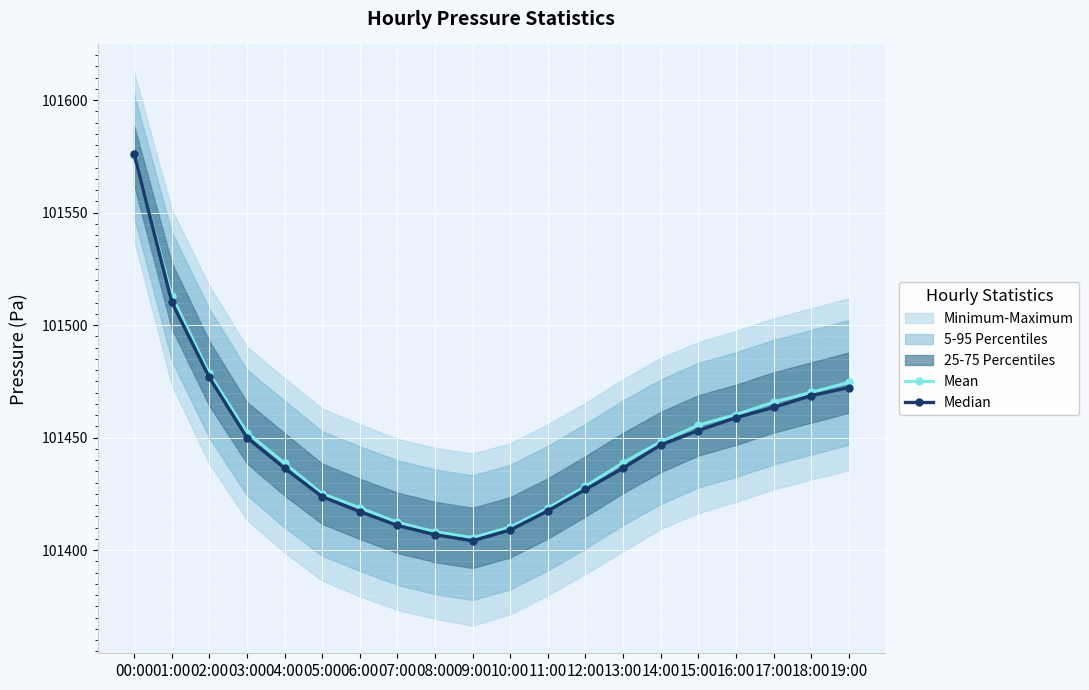

How many values in the Median series exceed 101446?

10